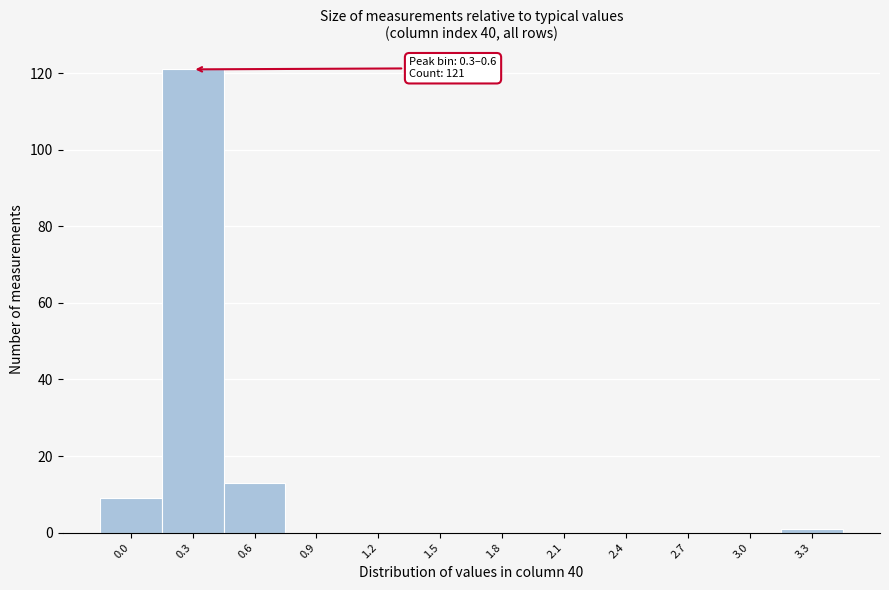

Reading left to right, list all the values displayed in this chart.

0.0=9	0.3=121	0.6=13	0.9=0	1.2=0	1.5=0	1.8=0	2.1=0	2.4=0	2.7=0	3.0=0	3.3=1